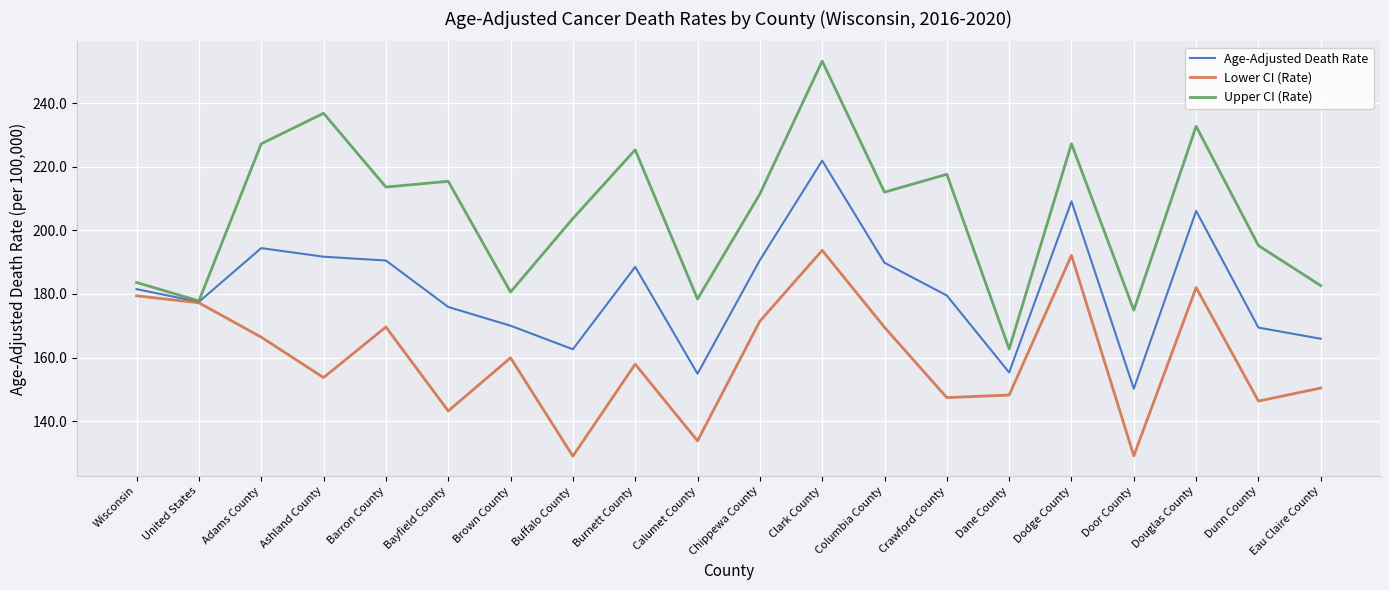

At which category is the sum across all series the highest?

Clark County